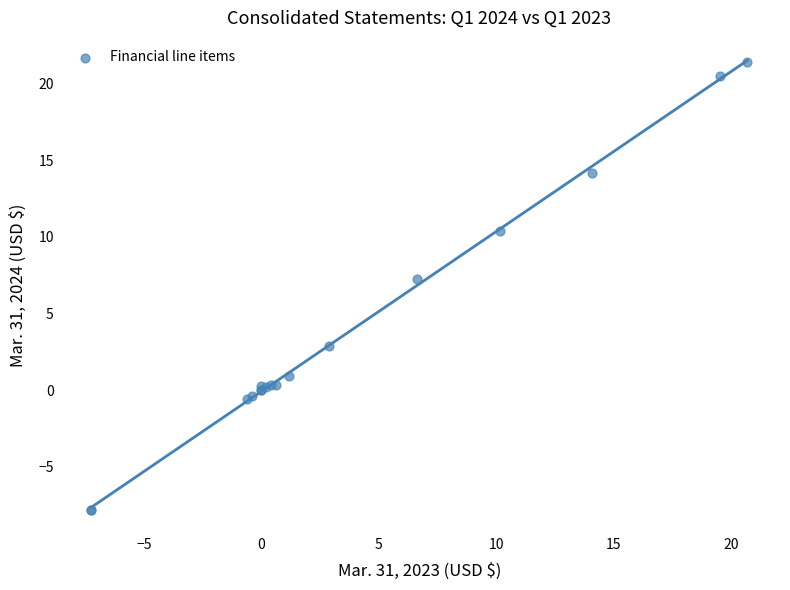

What Y value in the scatter plot is closest to 6?

7.2